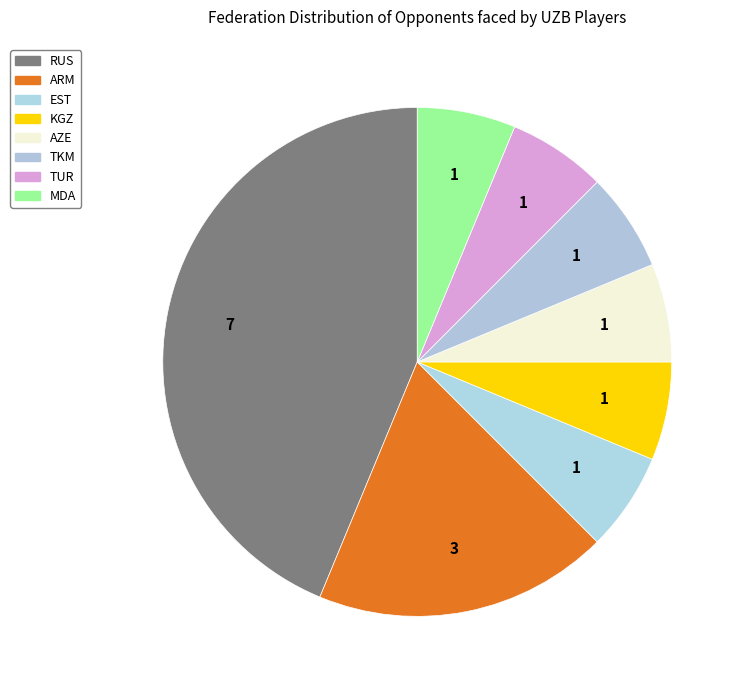

How many slices are in this pie chart?

8